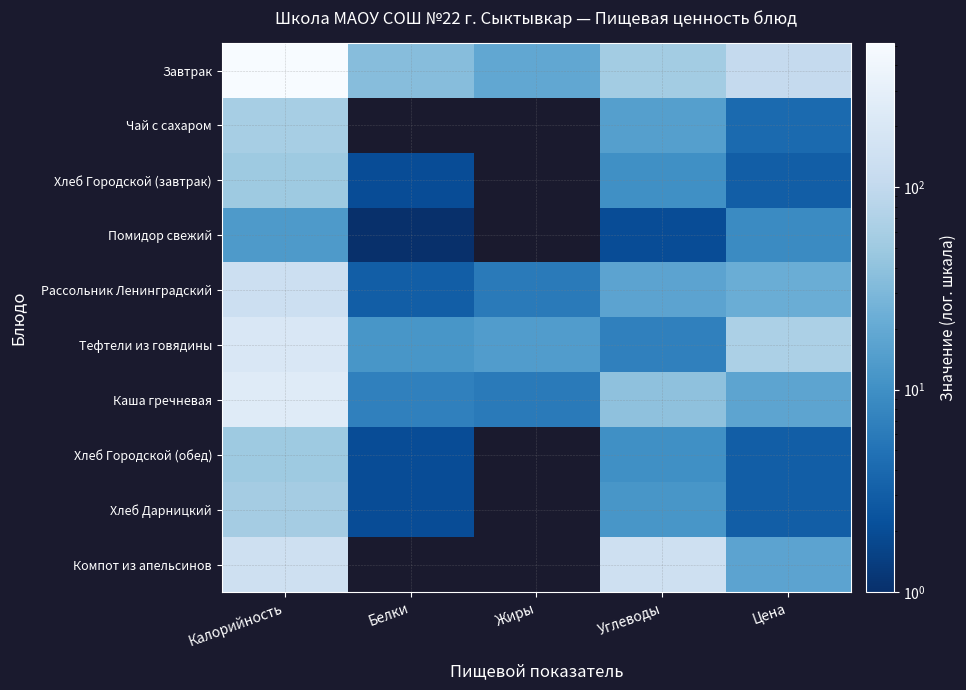

Reading left to right, list all the values displayed in this chart.

Завтрак: Калорийность=514.0	Белки=35.0	Жиры=19.0	Углеводы=55.0	Цена=105.9
Чай с сахаром: Калорийность=60.0	Белки=0.0	Жиры=0.0	Углеводы=15.0	Цена=4.0
Хлеб Городской (завтрак): Калорийность=50.0	Белки=2.0	Жиры=0.0	Углеводы=10.0	Цена=3.0
Помидор свежий: Калорийность=13.0	Белки=1.0	Жиры=0.0	Углеводы=2.0	Цена=8.8
Рассольник Ленинградский: Калорийность=133.0	Белки=3.0	Жиры=6.0	Углеводы=17.0	Цена=22.2
Тефтели из говядины: Калорийность=203.0	Белки=12.0	Жиры=14.0	Углеводы=7.0	Цена=65.0
Каша гречневая: Калорийность=244.0	Белки=7.0	Жиры=6.0	Углеводы=39.0	Цена=17.6
Хлеб Городской (обед): Калорийность=50.0	Белки=2.0	Жиры=0.0	Углеводы=10.0	Цена=3.0
Хлеб Дарницкий: Калорийность=57.0	Белки=2.0	Жиры=0.0	Углеводы=12.0	Цена=3.0
Компот из апельсинов: Калорийность=141.0	Белки=0.0	Жиры=0.0	Углеводы=141.0	Цена=17.2